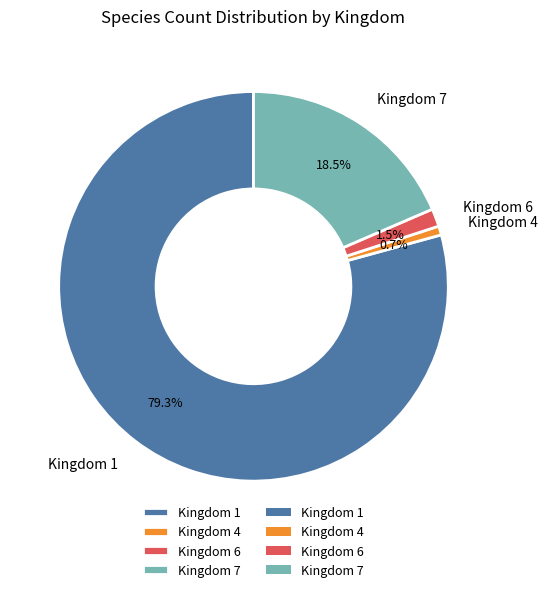

What is the largest slice in the pie chart?

Kingdom 1